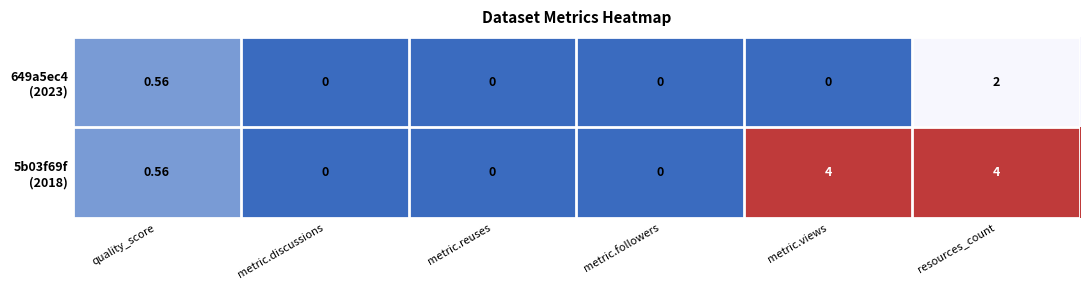

At which category is the sum across all series the highest?

resources_count